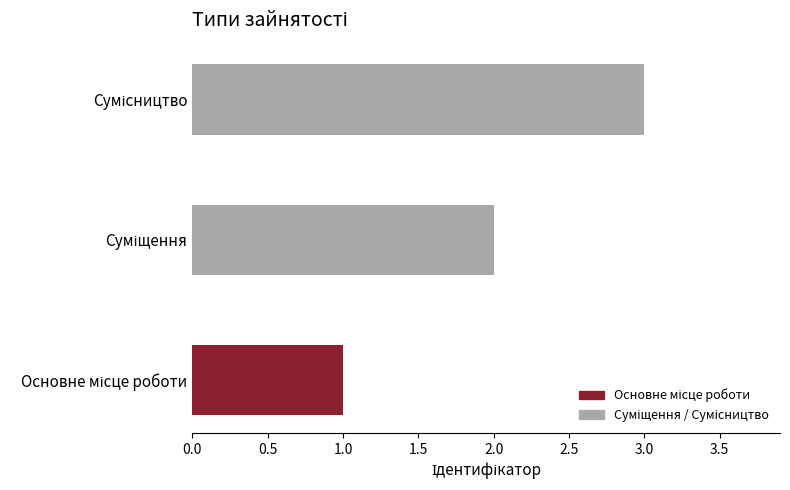

What is the maximum value shown in the chart?

3